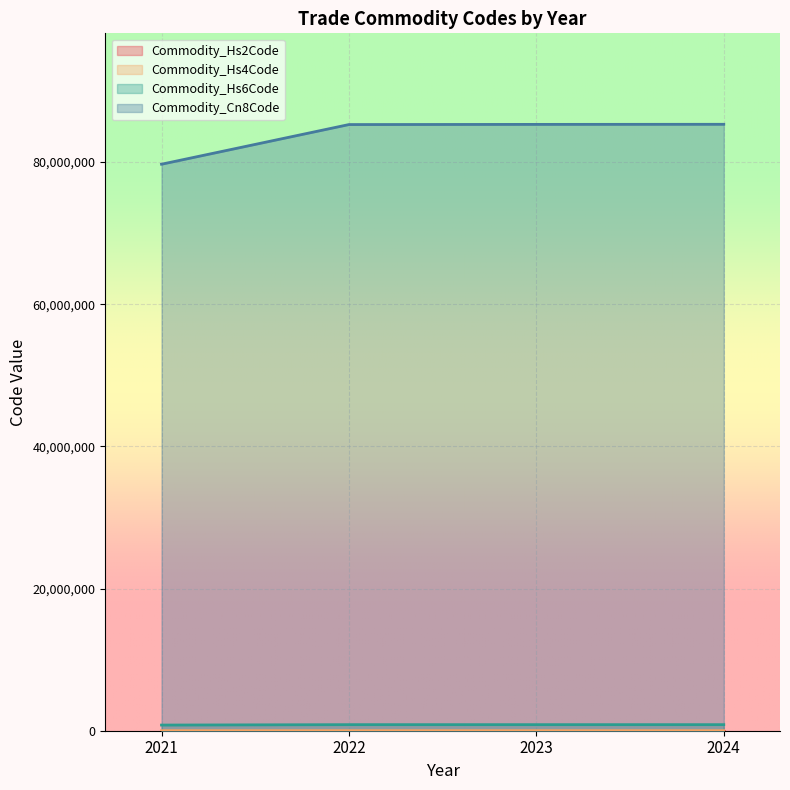

True or false: Commodity_Hs4Code and Commodity_Hs2Code cross at least once.

False